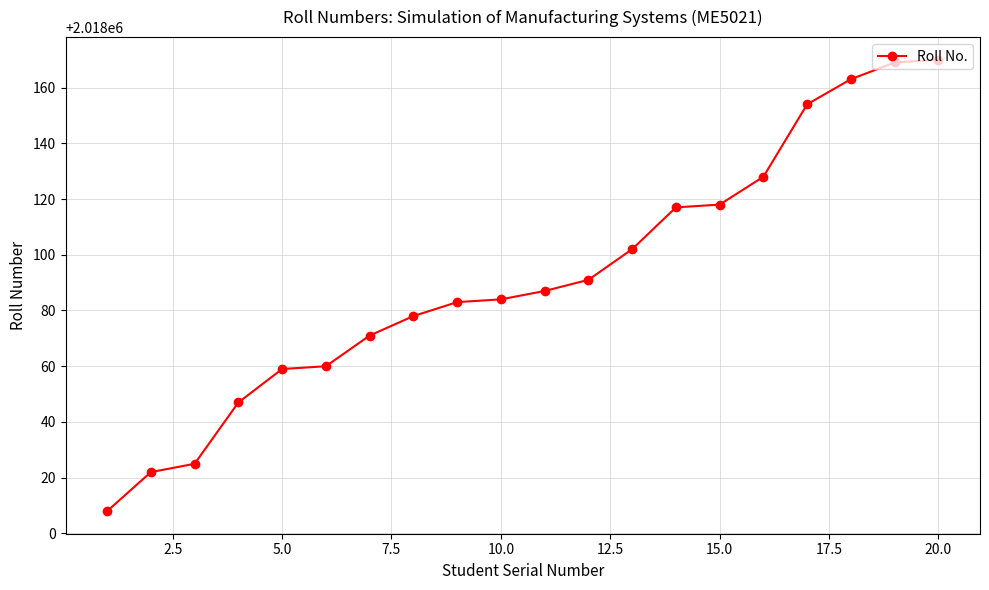

What is the difference between the maximum and second lowest values?

148